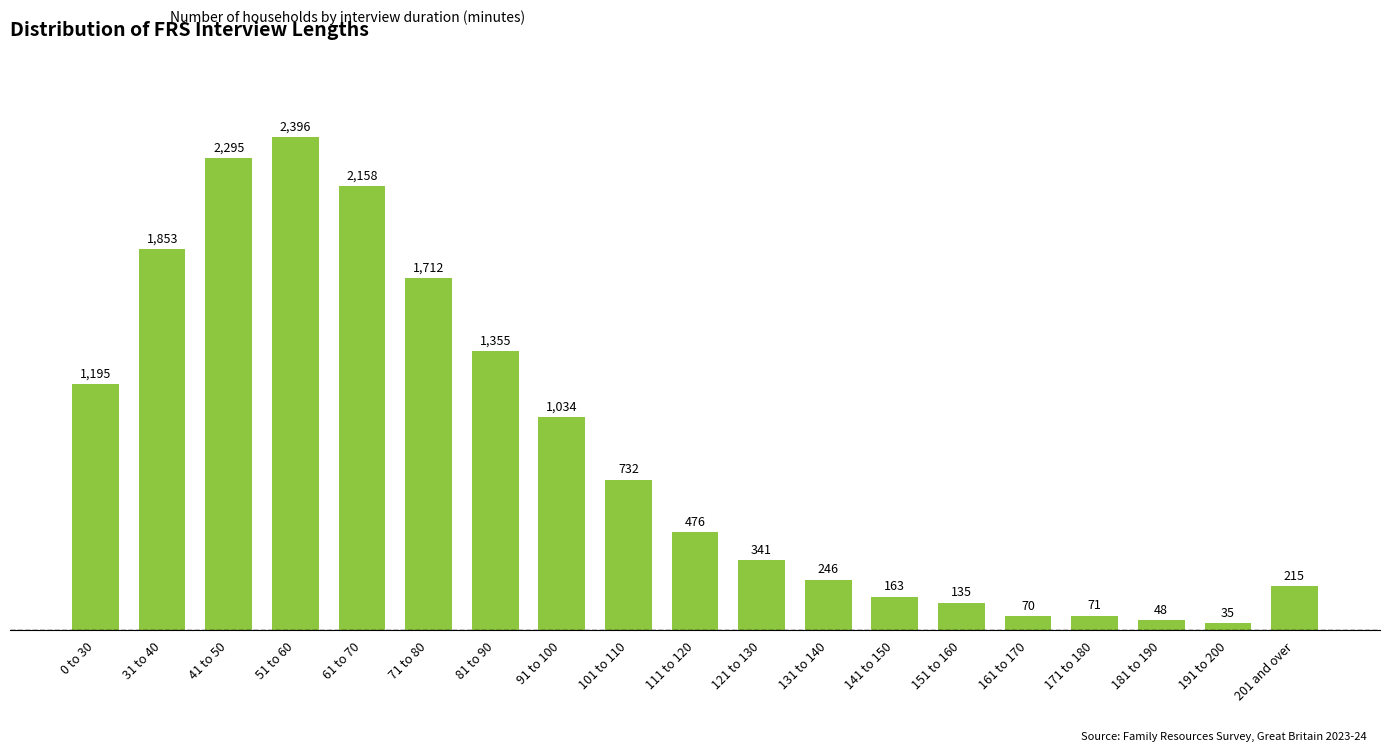

What is the value of the 4th bar from the left?

2396